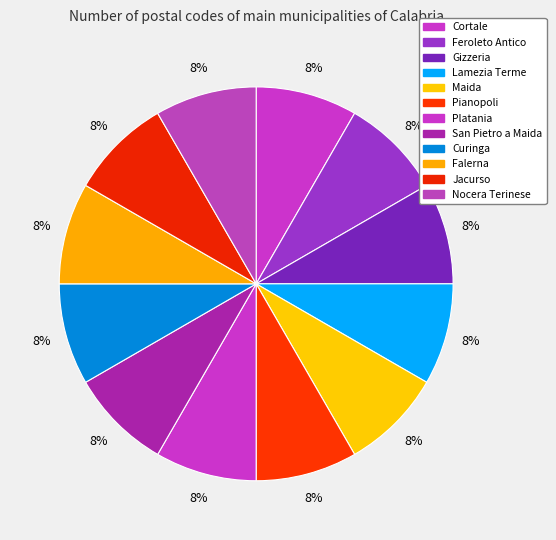

How many slices are in this pie chart?

12